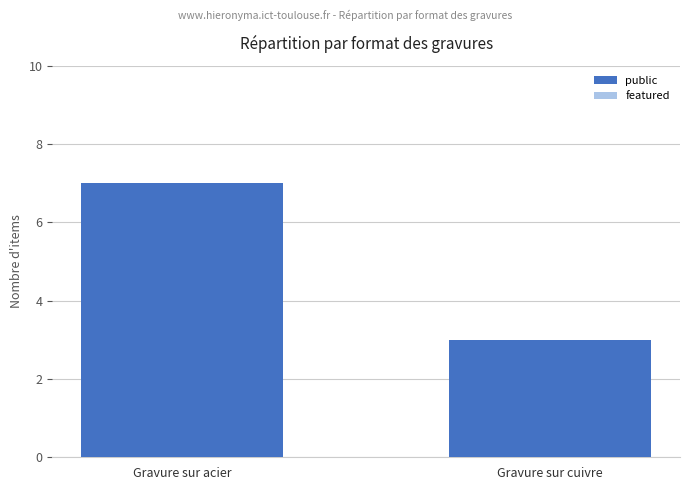

What is the greatest value displayed?

7